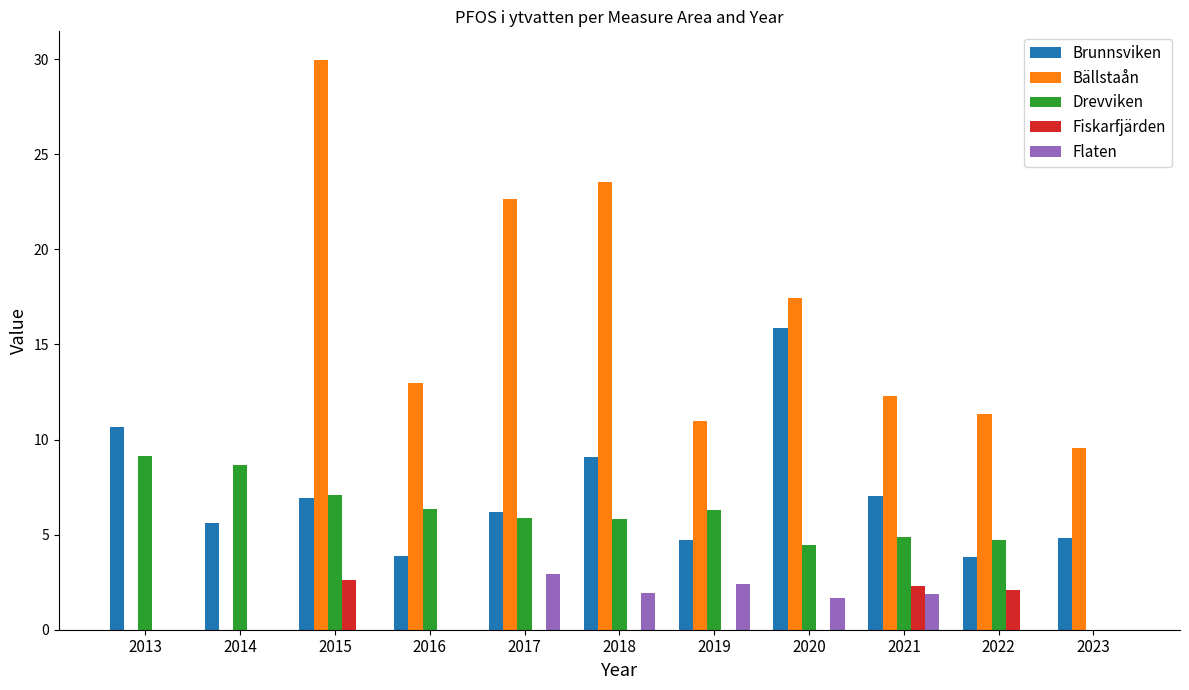

What is the total value across all series at 2023?

14.4